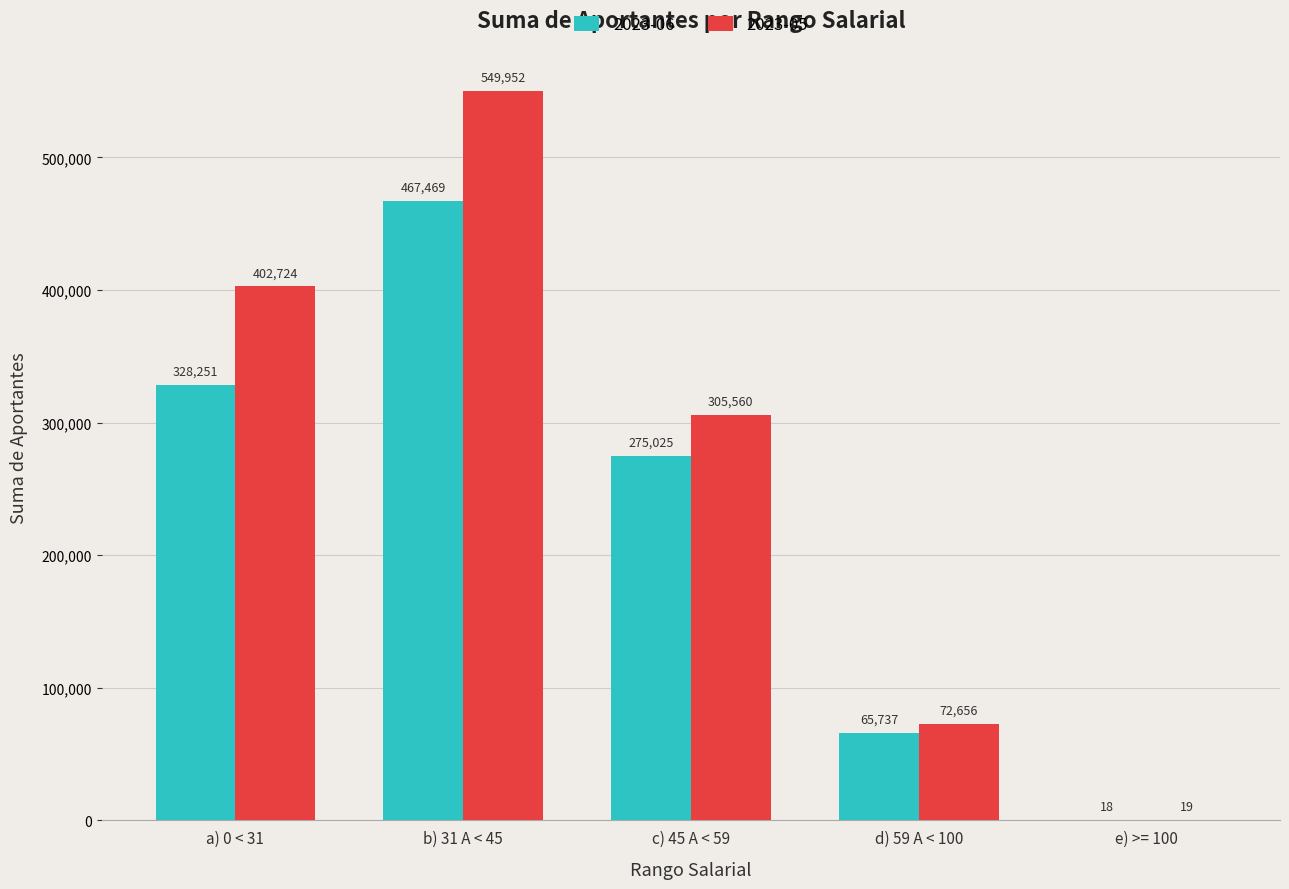

Are the bars grouped side by side (vs. stacked)?

Yes